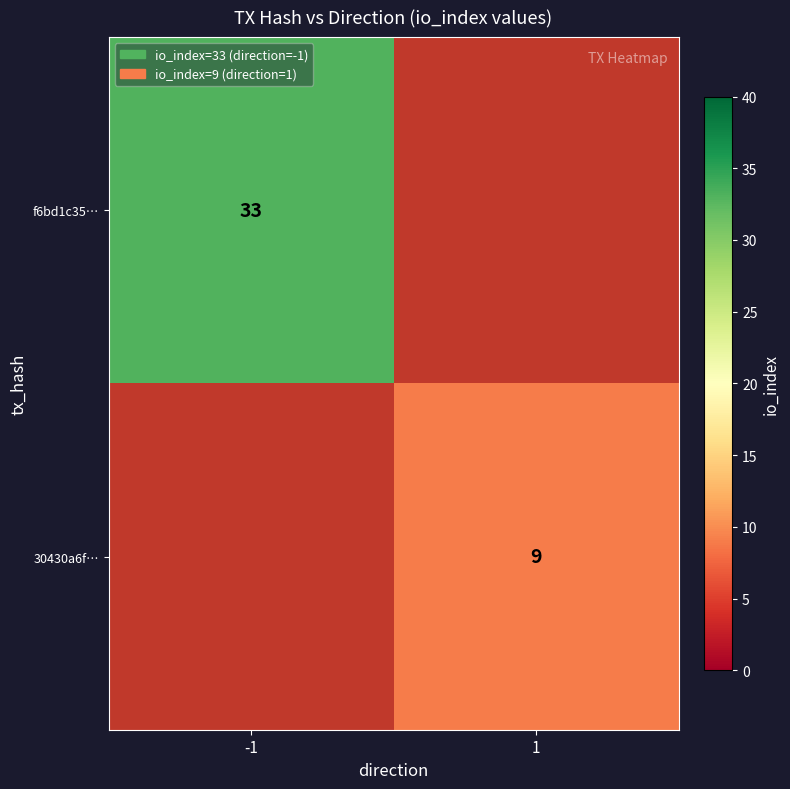

True or false: f6bd1c35… has a value of 33 at -1.

True